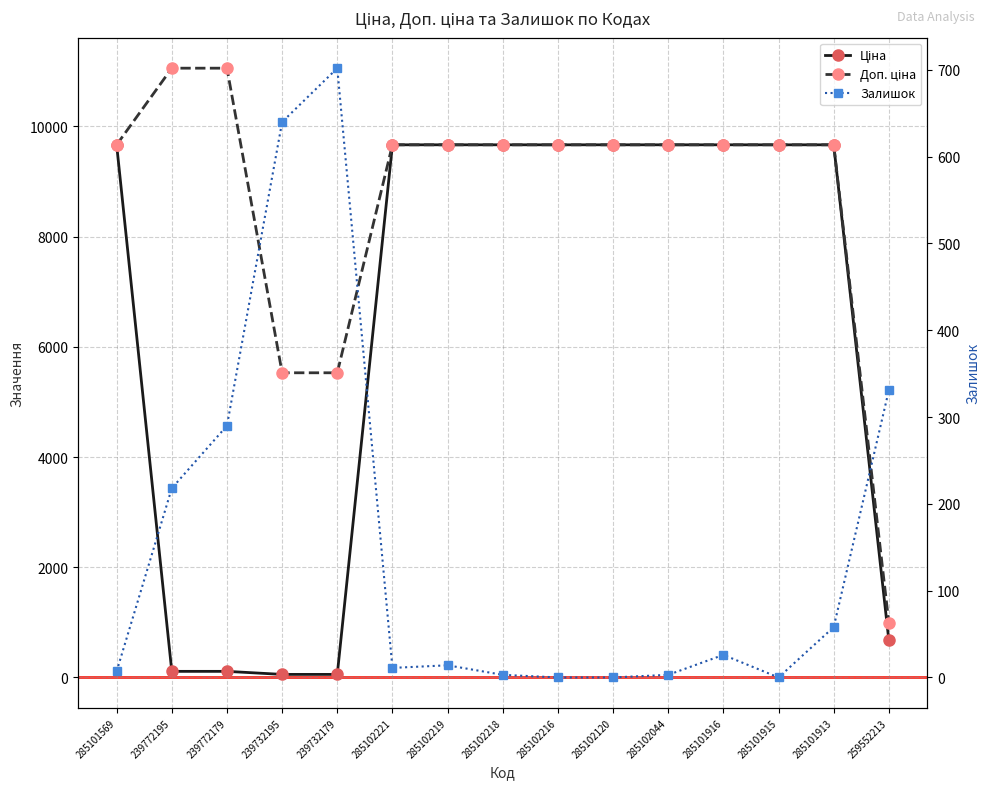

What is the highest value of the Доп. ціна series?

11055.0